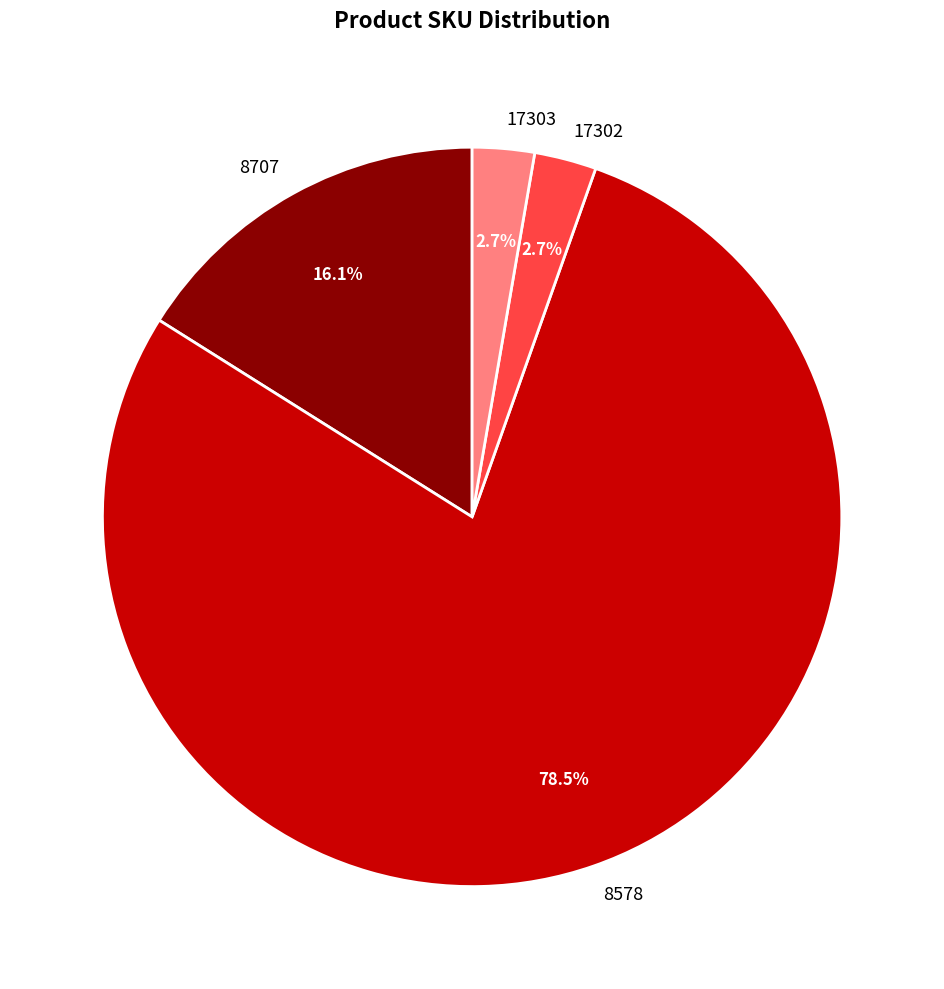

To the nearest percent, what is the average slice percentage?

25%